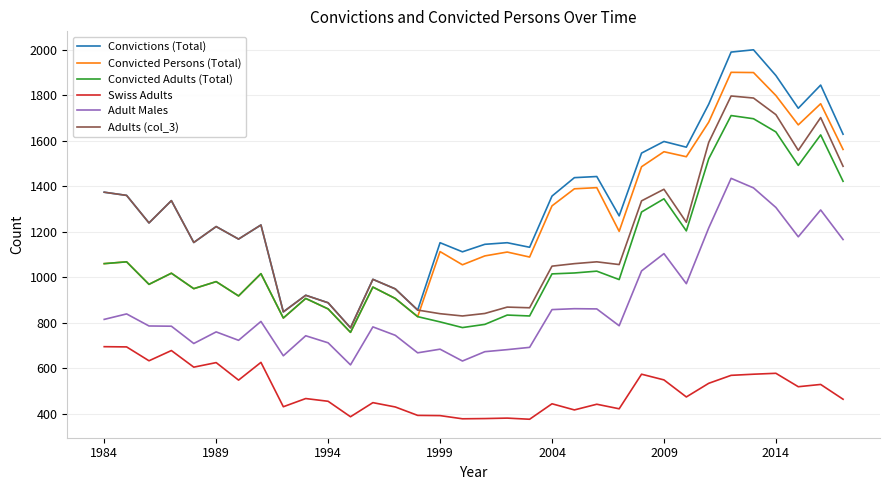

What is the sum of all Convicted Persons (Total) values?

41590